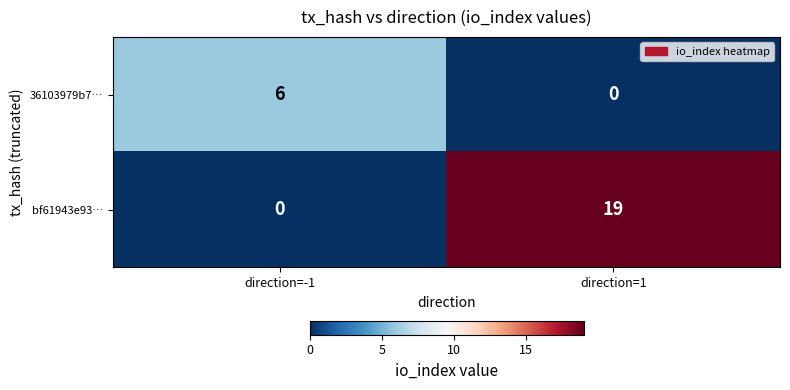

What value does the 36103979b7… series have at direction=-1?

6